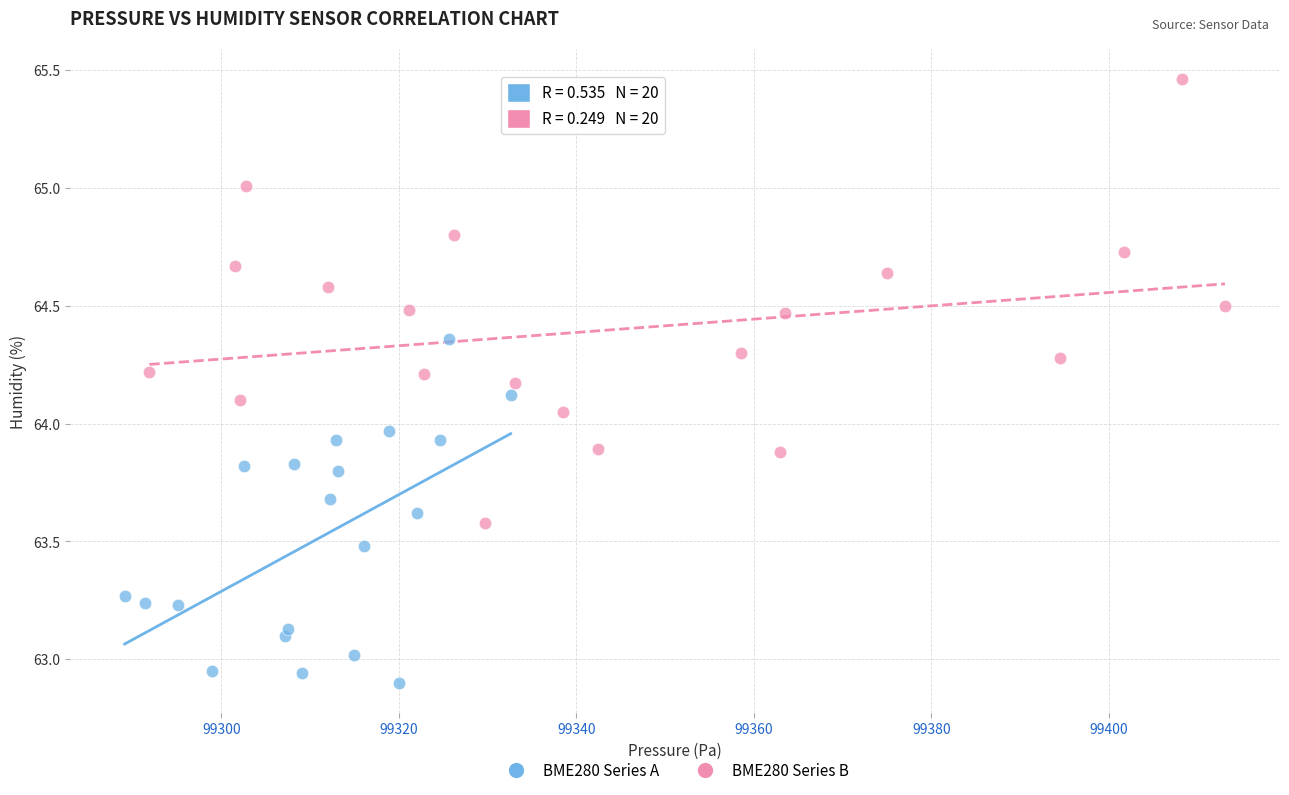

Which series contains the lowest Y value?

BME280 Series A